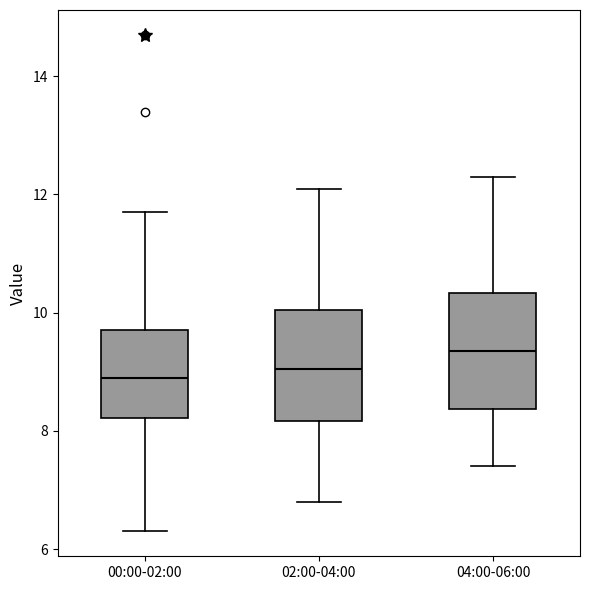

Reading left to right, transcribe this box plot: for each box, give where its median line is, the range the box spans, and where its two whiskers end, as read against the y-axis. The values are not printed on the chart, so give them approximately, as read against the axis.

00:00-02:00: median 9.0, box 8.2 to 9.8, whiskers 6.4 to 11.8
02:00-04:00: median 9.0, box 8.2 to 10.0, whiskers 6.8 to 12.2
04:00-06:00: median 9.4, box 8.4 to 10.4, whiskers 7.4 to 12.4